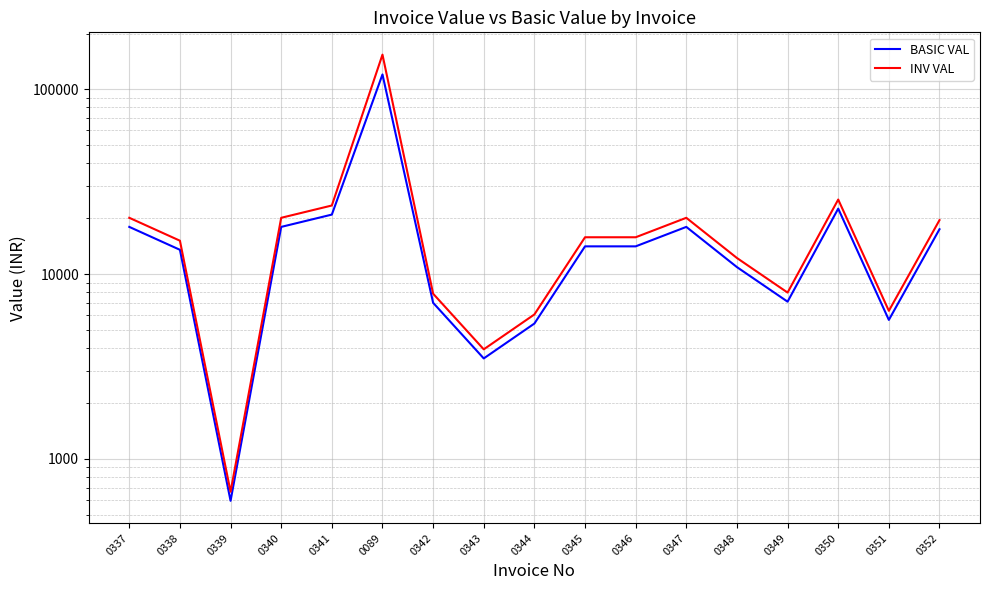

At which label does BASIC VAL first exceed 14125?

0337